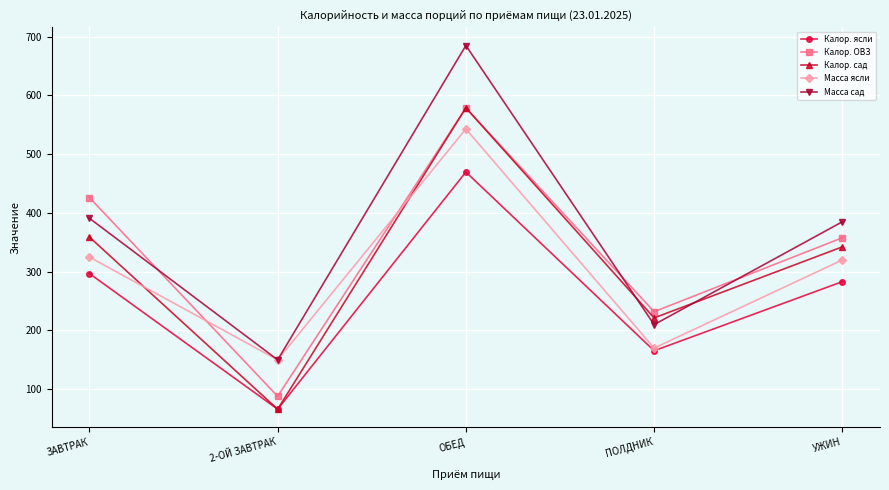

True or false: Калор. ясли has a value of 66.0 at 2-ОЙ ЗАВТРАК.

True